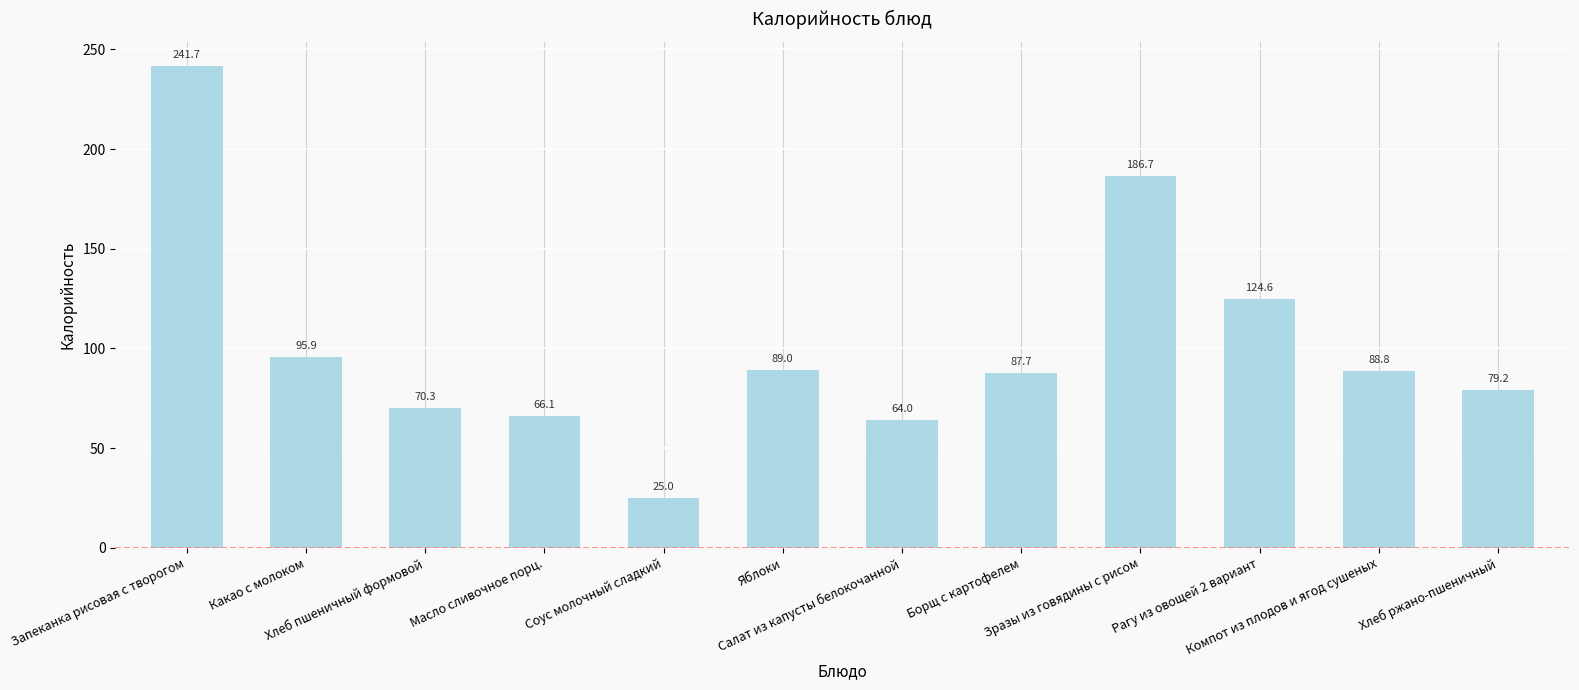

What is the label of the 9th bar from the left?

Зразы из говядины с рисом